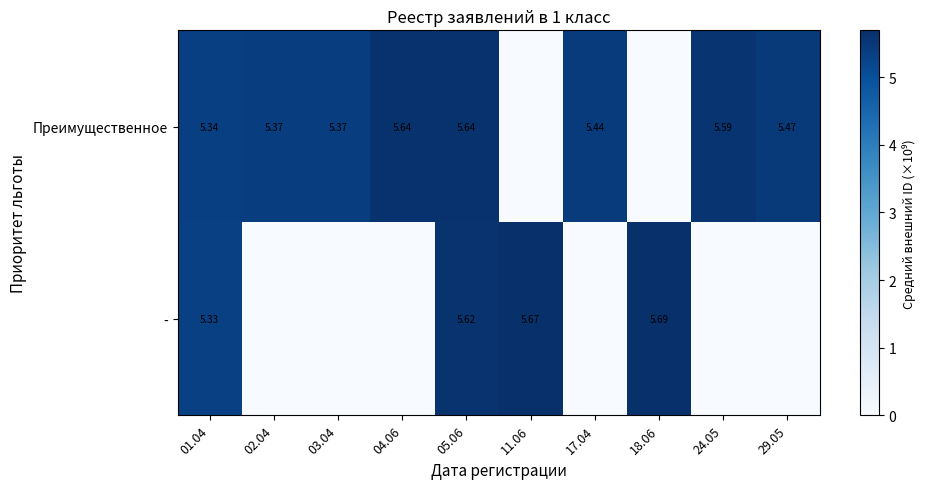

At 05.06, list the series in order from smallest to largest.

-, Преимущественное